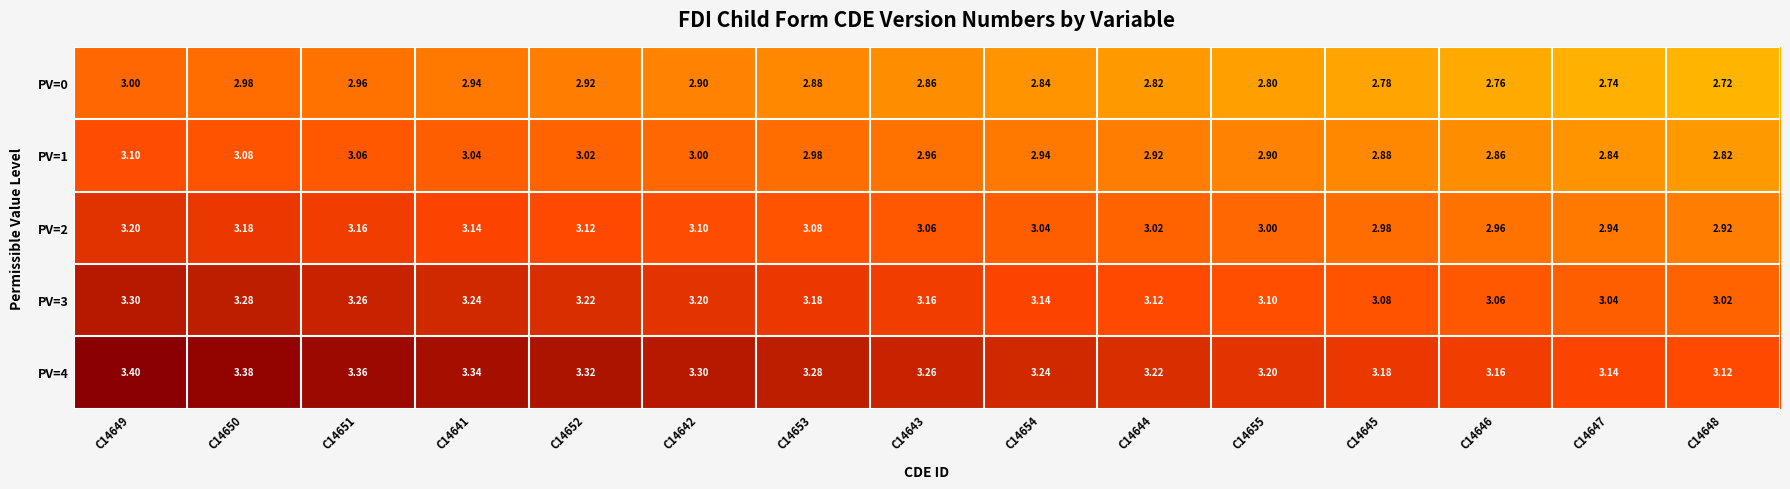

Is the value of PV=0 at C14654 greater than the value of PV=1 at C14652?

No